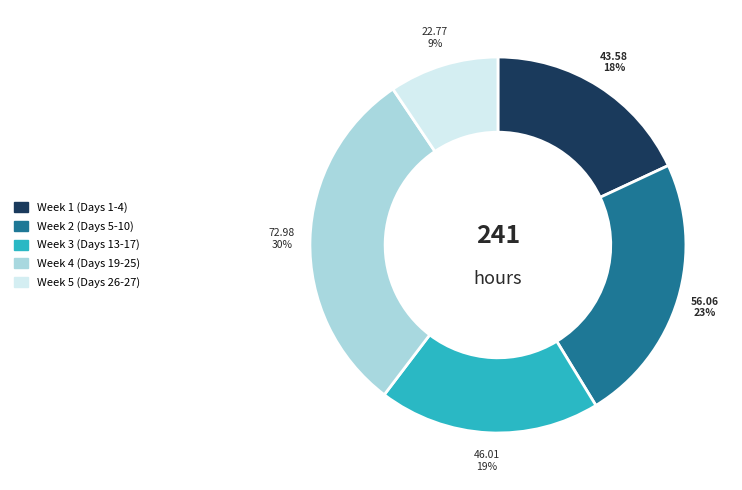

To the nearest percent, what portion does Week 4 (Days 19-25) represent?

30%